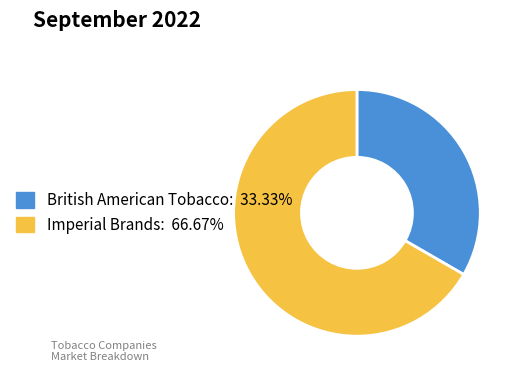

Combined, do Imperial Brands and British American Tobacco account for over 50%?

Yes